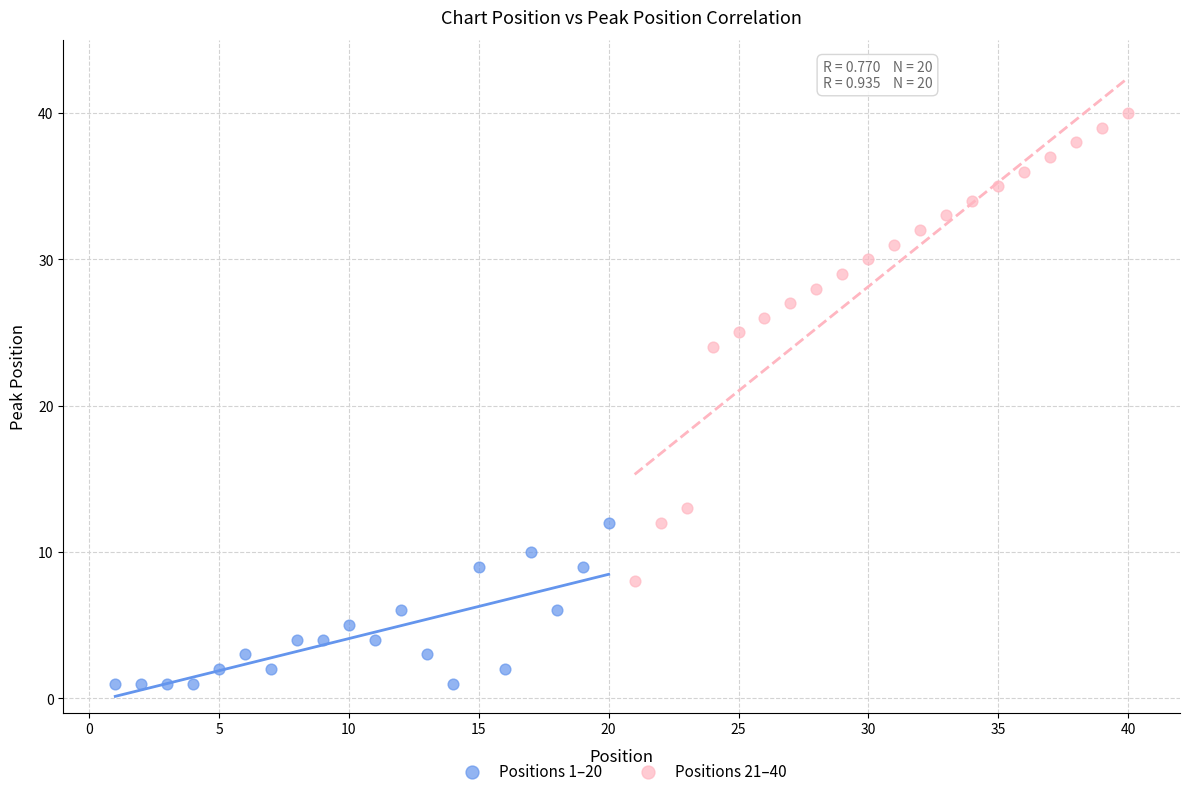

Which series contains the highest Y value?

Positions 21–40